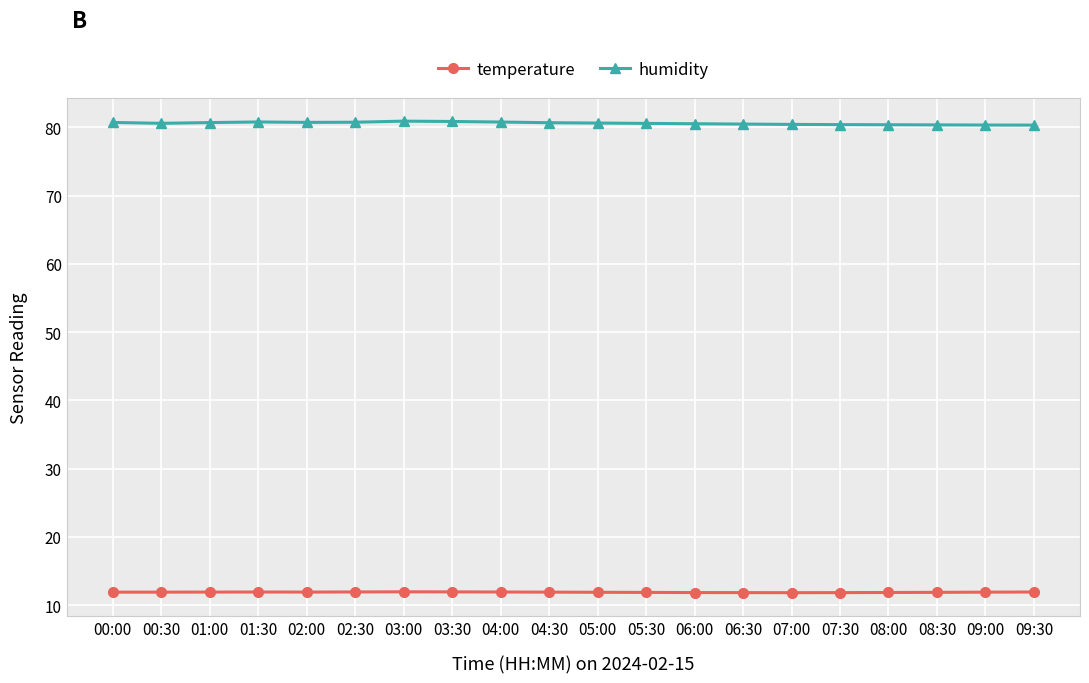

What is the minimum value for temperature?

11.8